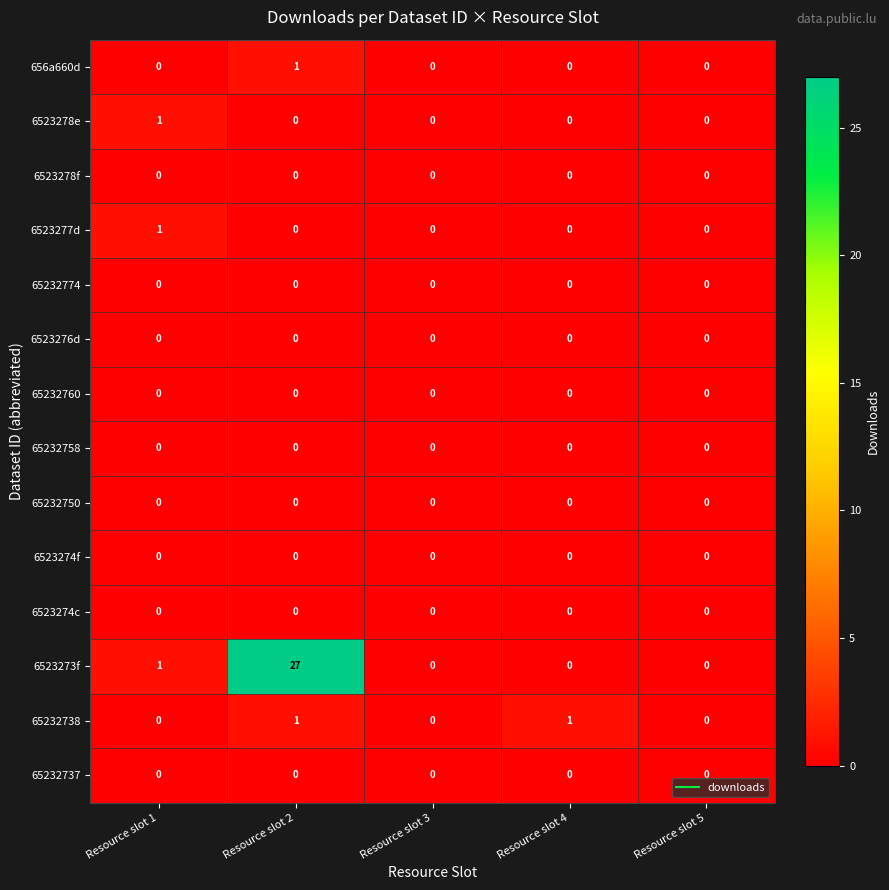

Which series has the widest spread of values?

6523273f